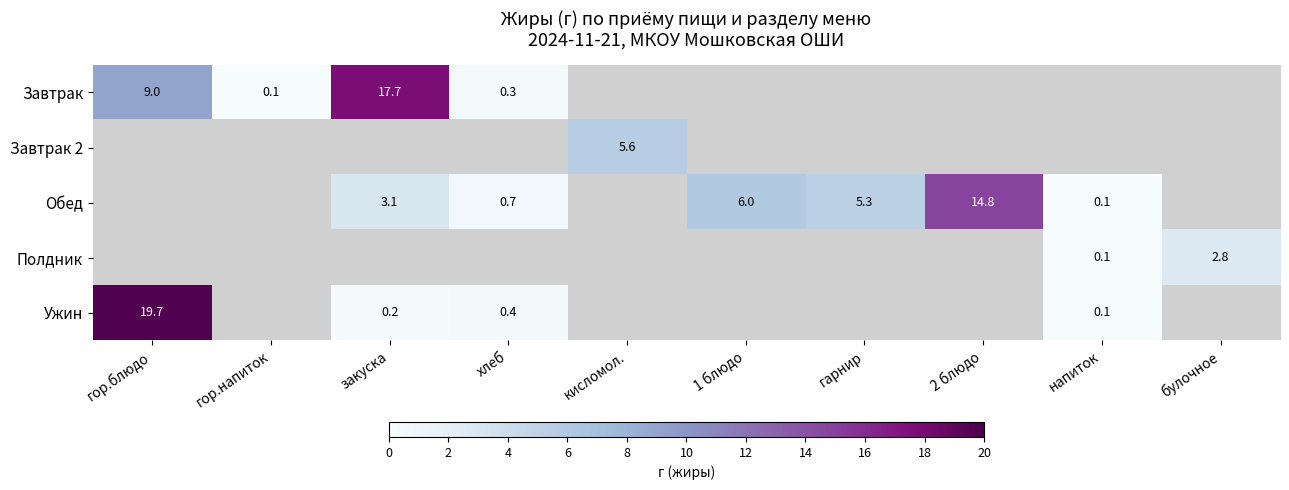

The Обед series shows 5.3 at гарнир. True or false?

True